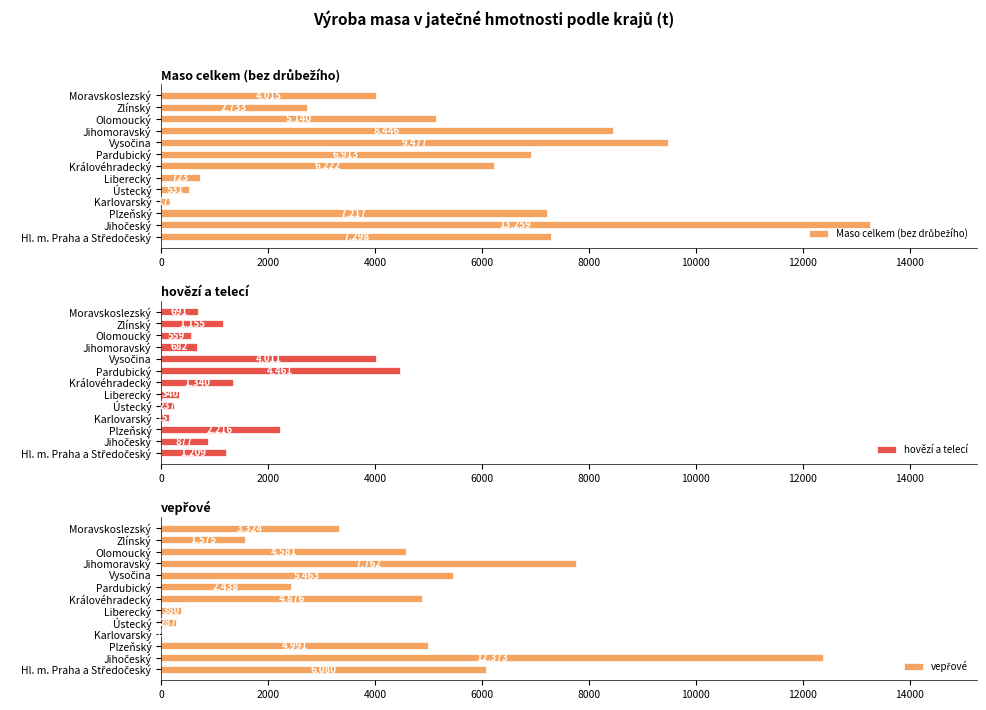

True or false: hovězí a telecí has a value of 691 at Moravskoslezský.

True